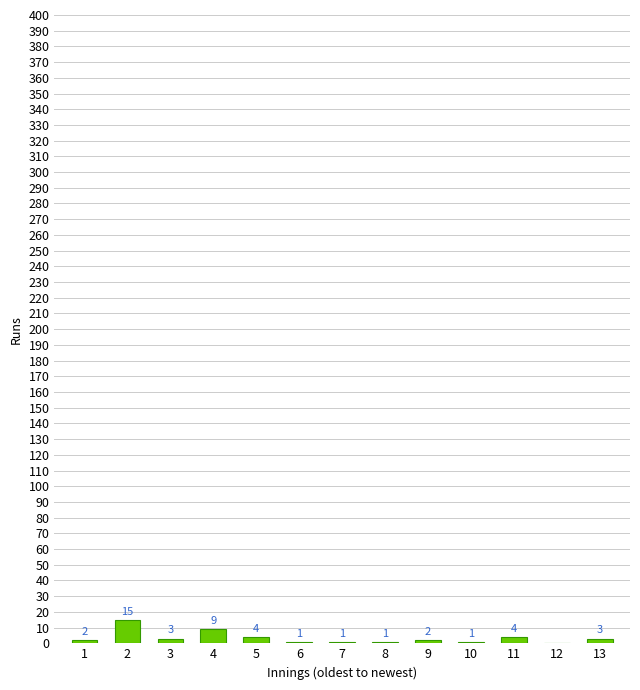

Reading left to right, extract all data points from this chart.

1=2	2=15	3=3	4=9	5=4	6=1	7=1	8=1	9=2	10=1	11=4	12=0	13=3